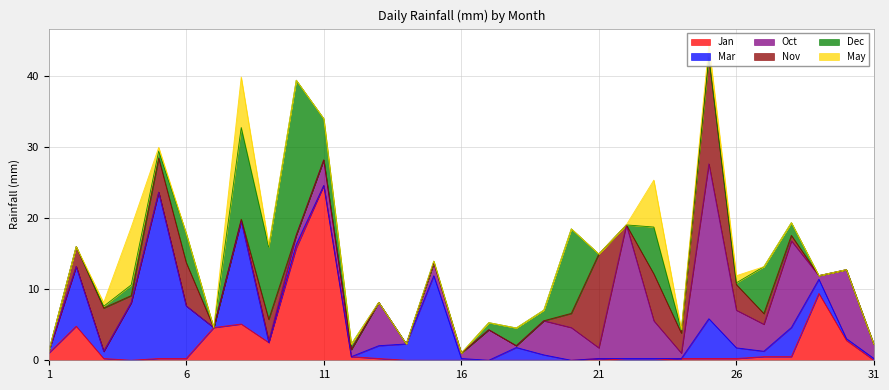

Is the value of Jan at 29 greater than the value of Oct at 4?

Yes